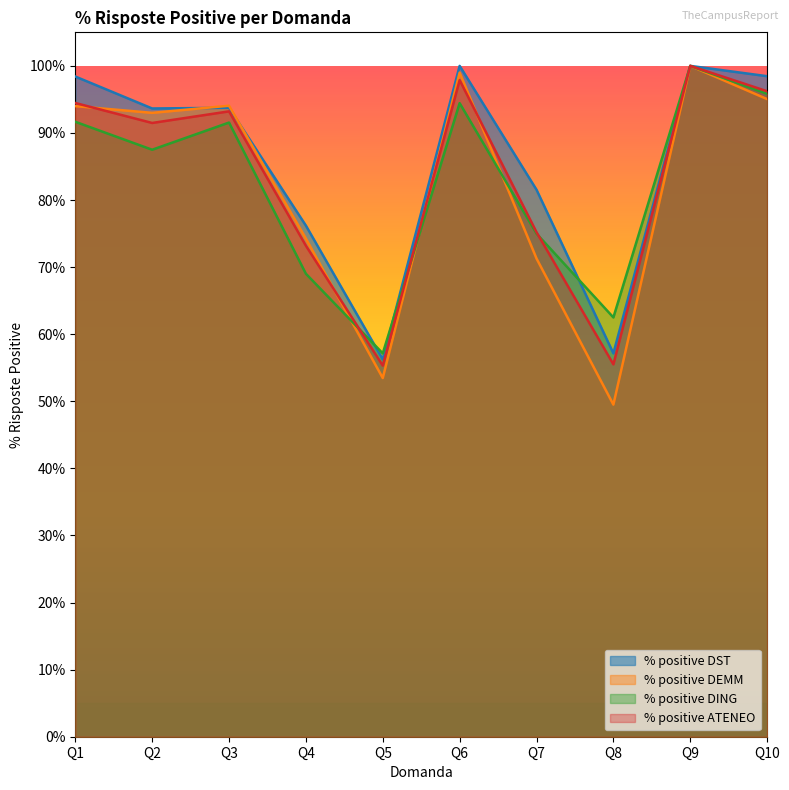

The value of % positive ATENEO at Q2 is 0.9. True or false?

True